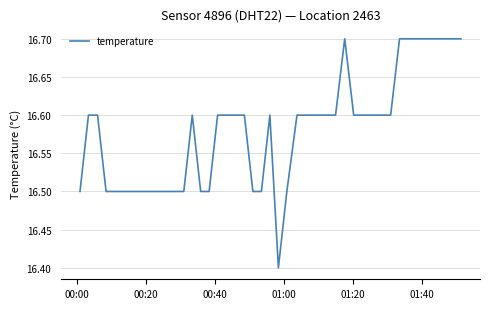

What is the maximum value shown in the chart?

16.7